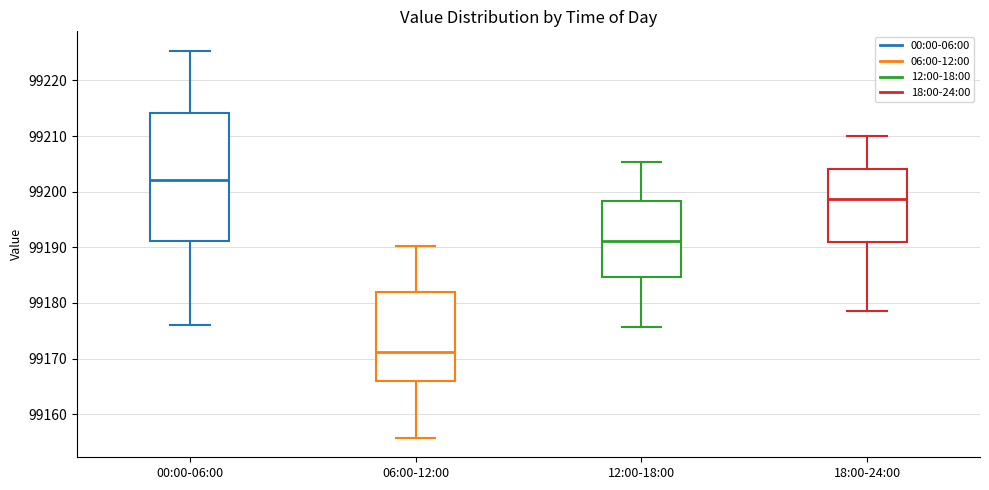

Which box has the highest median line?

00:00-06:00